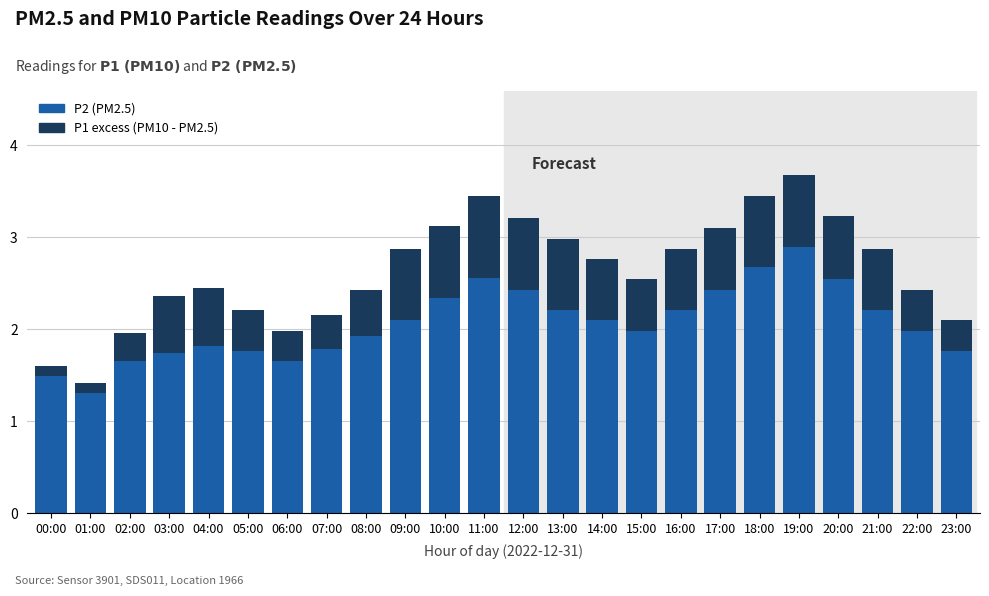

What is the total value across all series at 04:00?

2.5